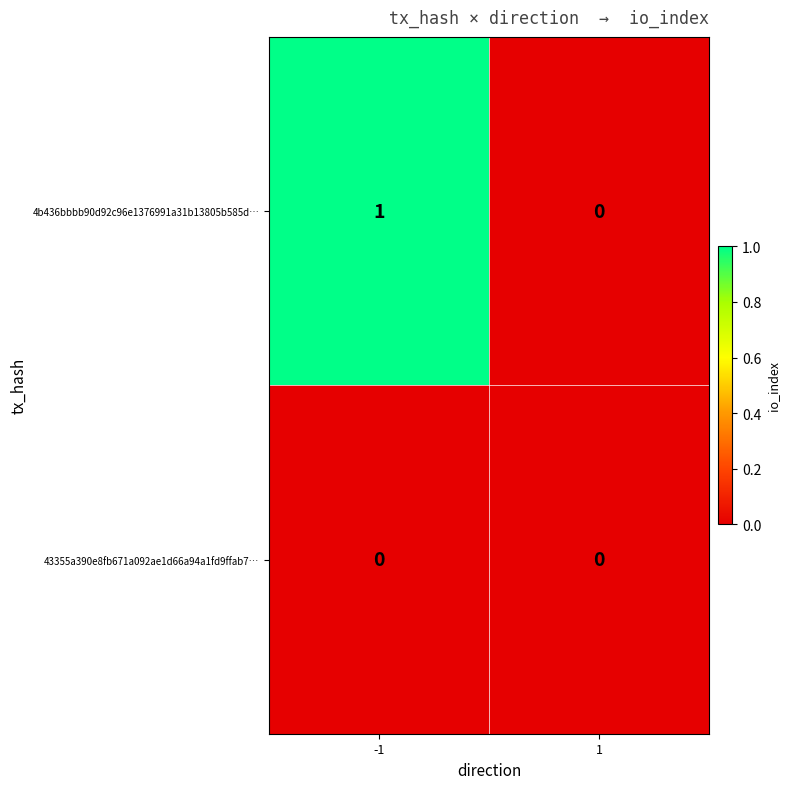

Count the number of categories in the chart.

2